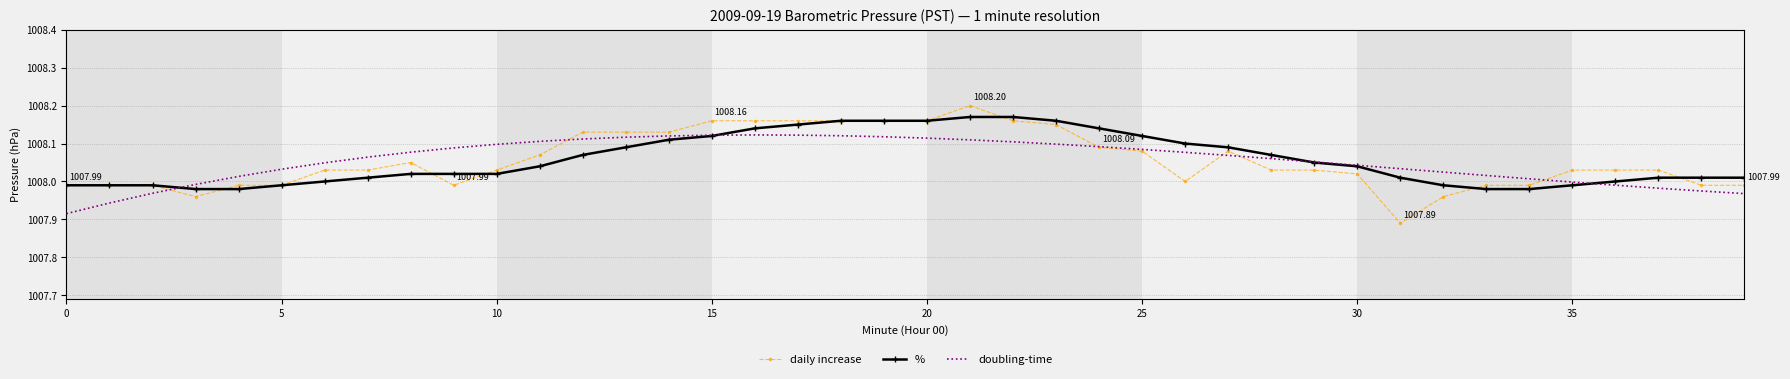

List the series in order of their peak value, lowest first.

doubling-time, %, daily increase